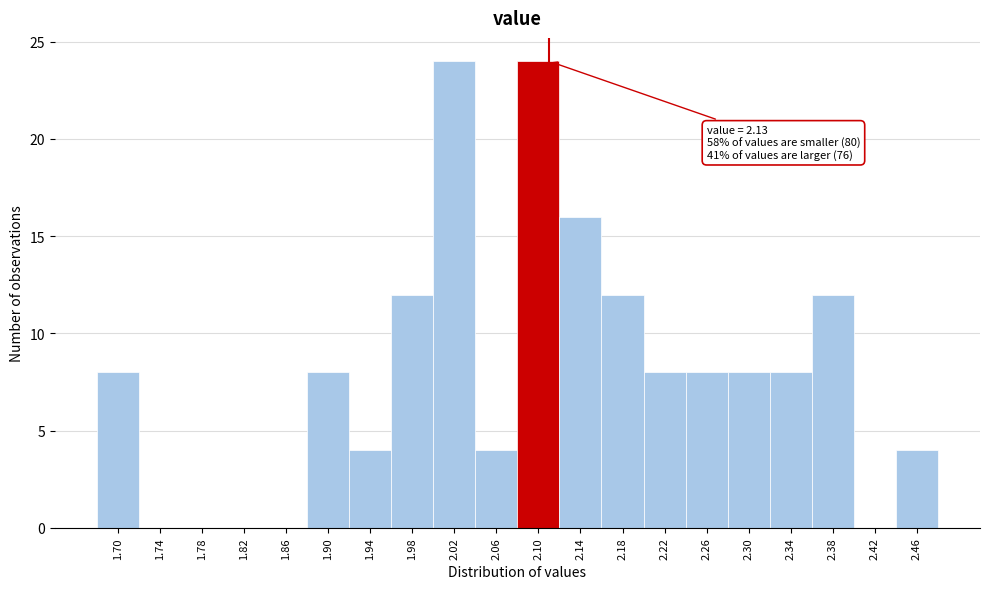

Reading left to right, what are all the values shown in this chart?

1.70=8	1.74=0	1.78=0	1.82=0	1.86=0	1.90=8	1.94=4	1.98=12	2.02=24	2.06=4	2.10=24	2.14=16	2.18=12	2.22=8	2.26=8	2.30=8	2.34=8	2.38=12	2.42=0	2.46=4